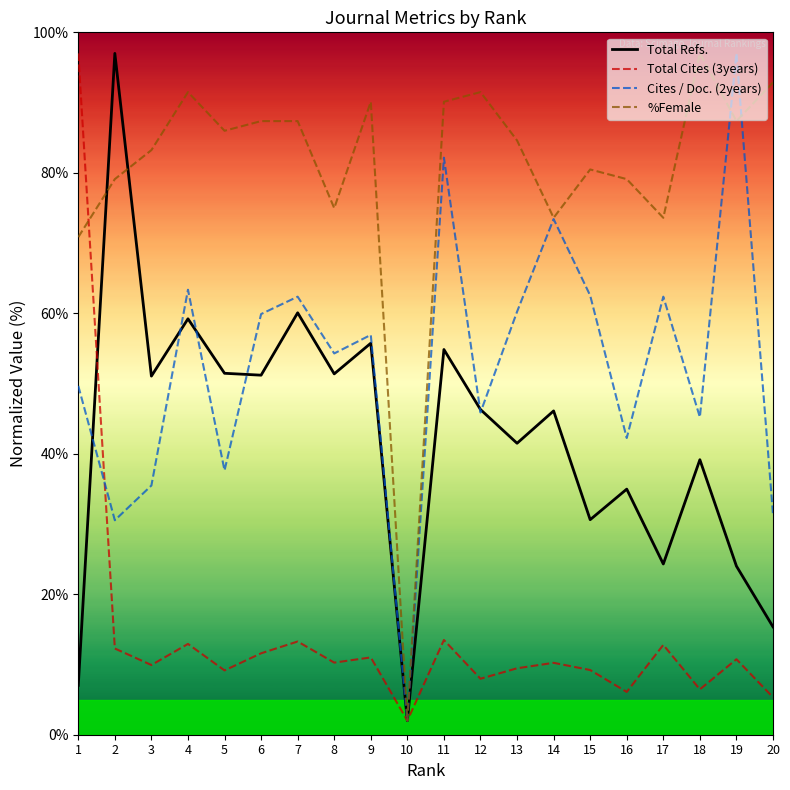

True or false: Total Cites (3years) has a value of 11.0 at 9.

True